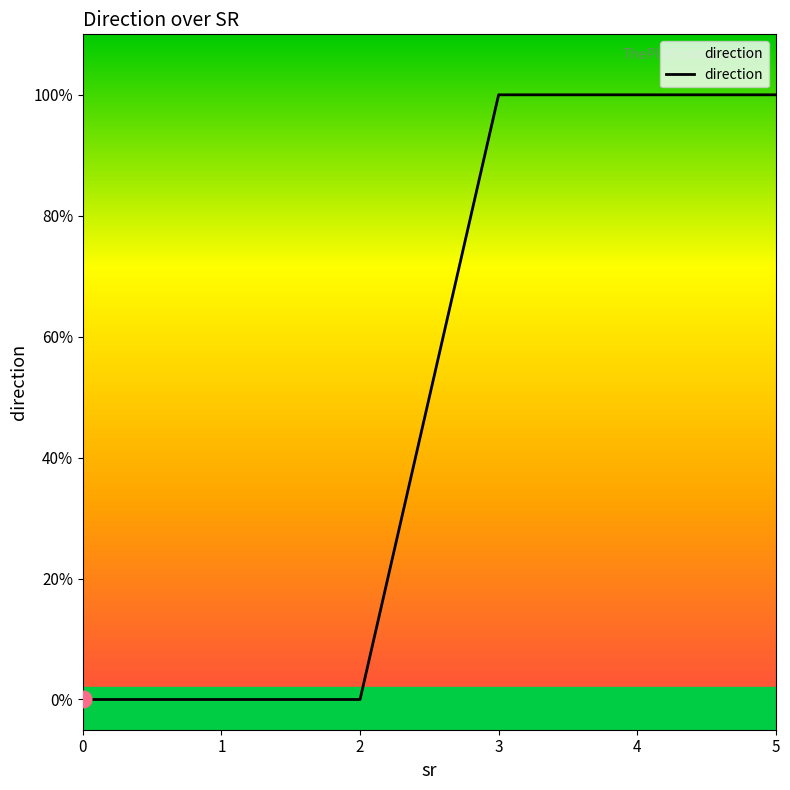

What is the difference between the maximum and second lowest values?

1